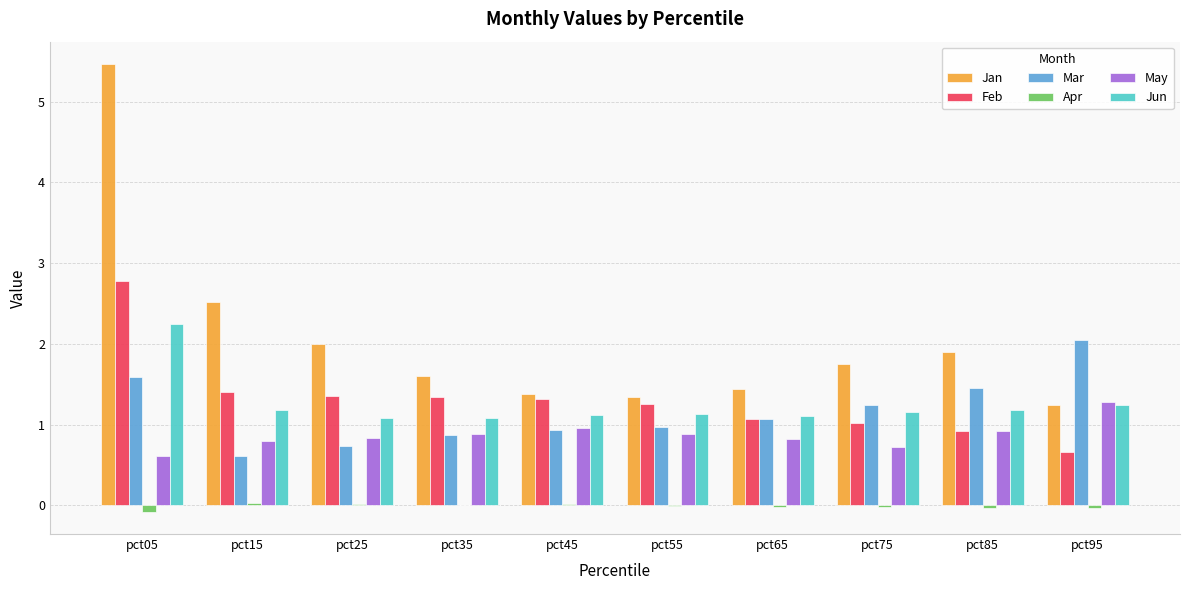

The Feb series shows 1.4 at pct15. True or false?

True